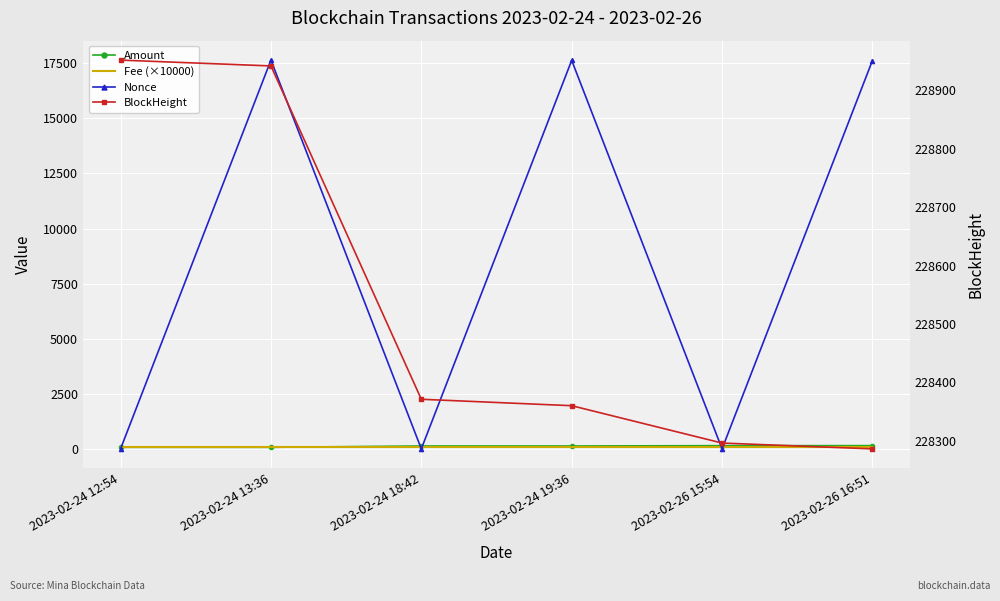

Which series changed the most between 2023-02-24 18:42 and 2023-02-24 19:36?

Nonce